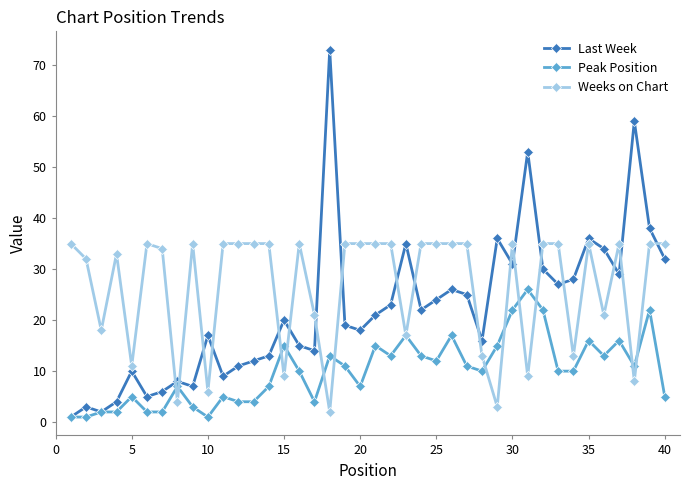

True or false: Weeks on Chart has more than 1 interior local peaks.

True